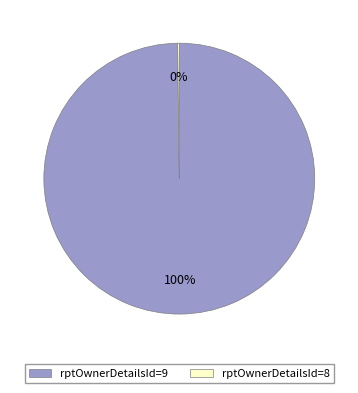

What percentage is the rptOwnerDetailsId=9 slice, to the nearest percent?

100%